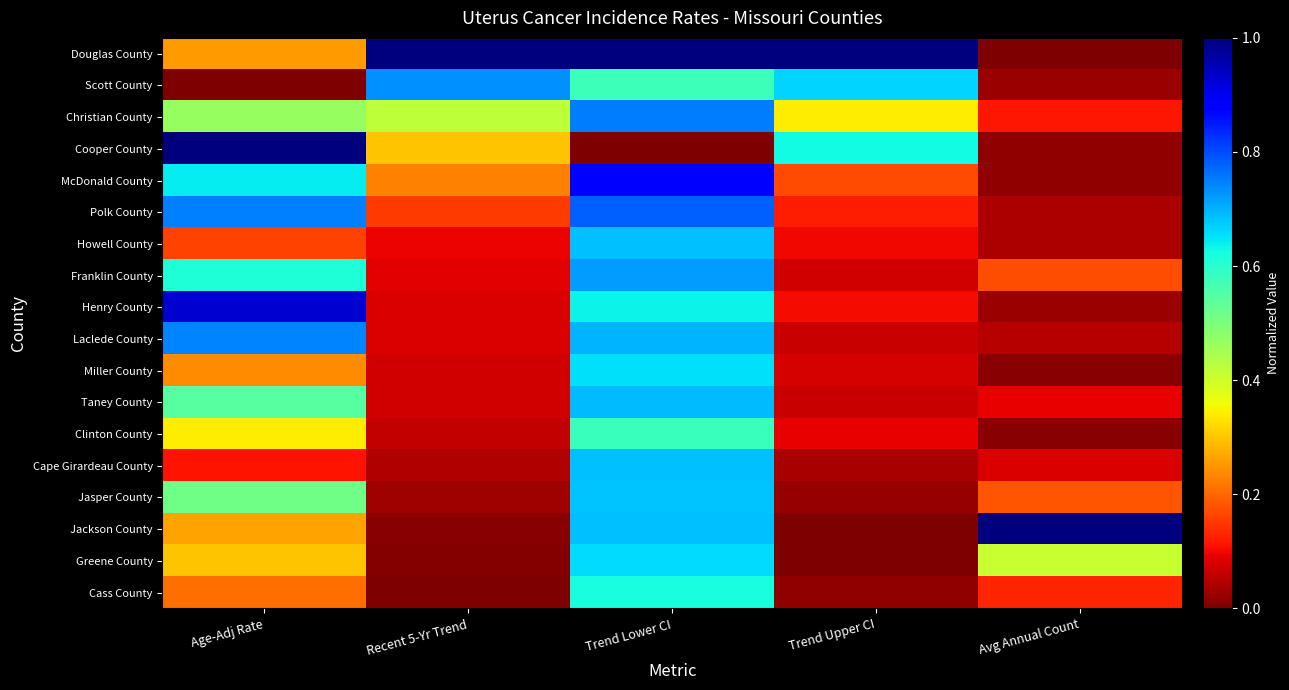

What is the spread (max minus min) of values at Age-Adj Rate?

1.0